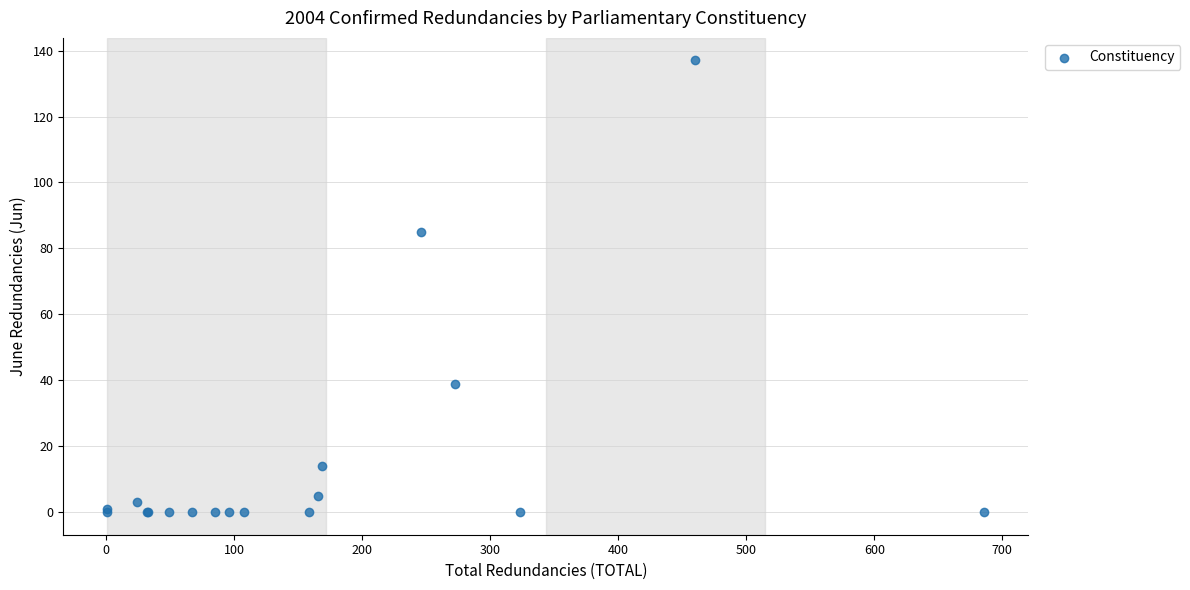

What Y value in the scatter plot is closest to 68?

85